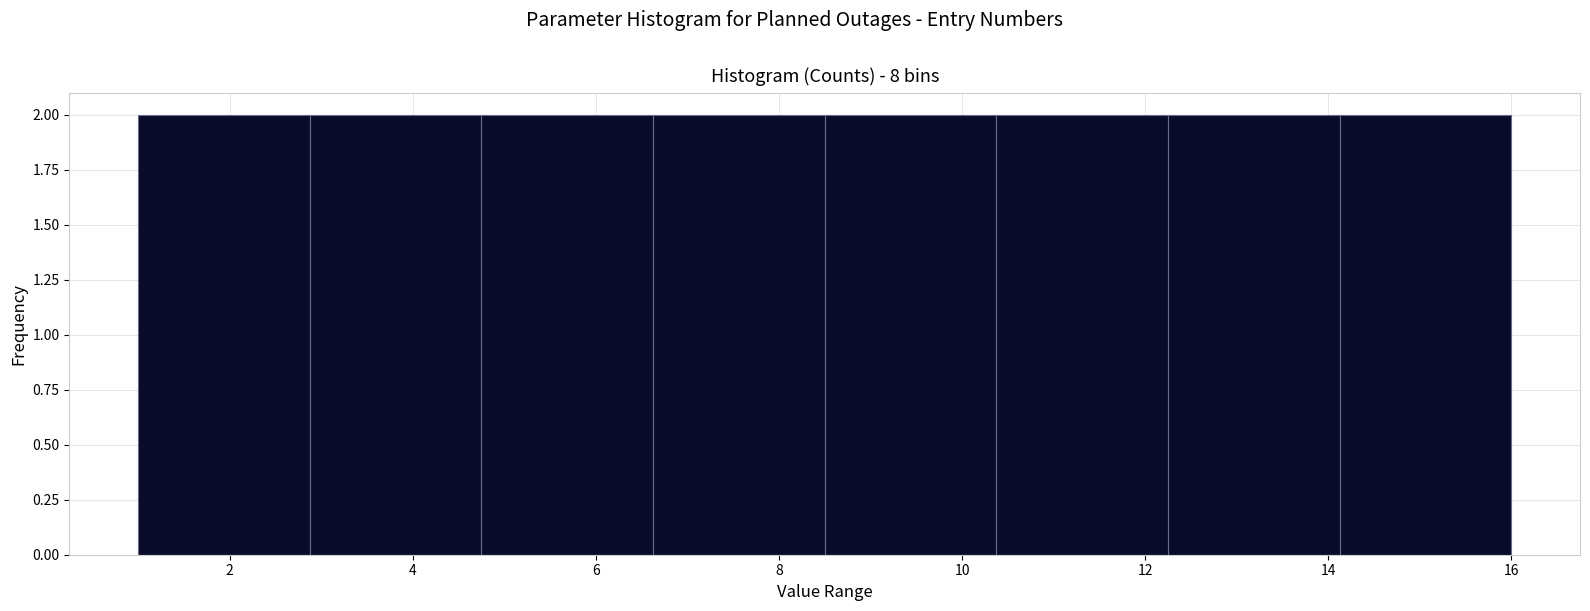

What is the height of the bar covering 6.6 to 8.6 on the x-axis? Neither the bar edges nor the heights are printed on the chart, so give them approximately, as read against the axes.

2